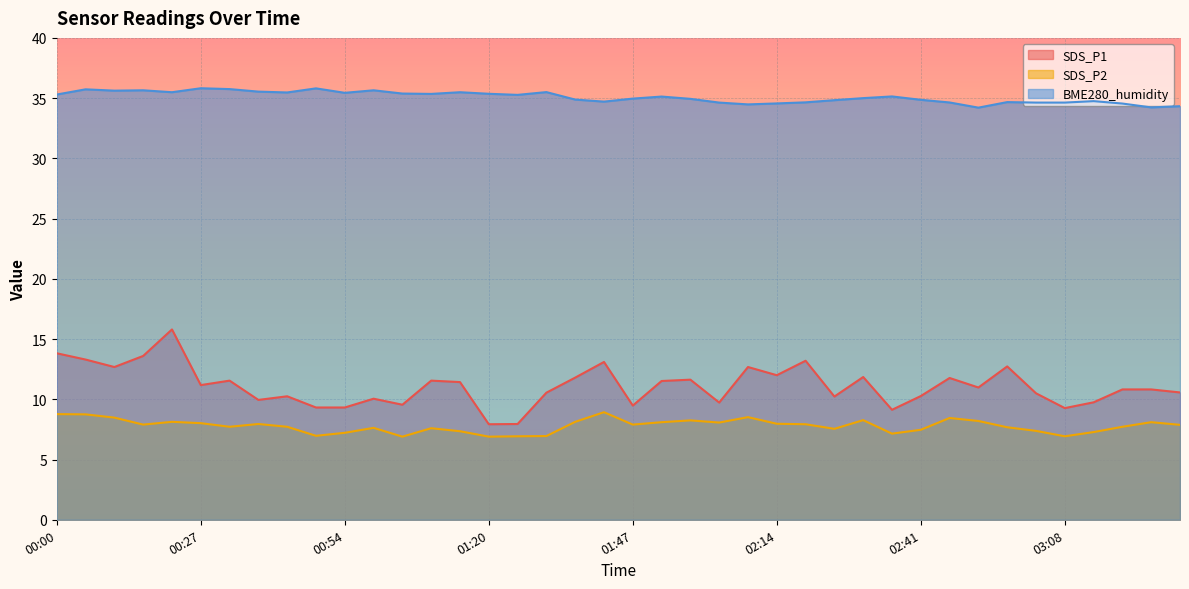

What is the spread (max minus min) of values at 02:20?

26.7